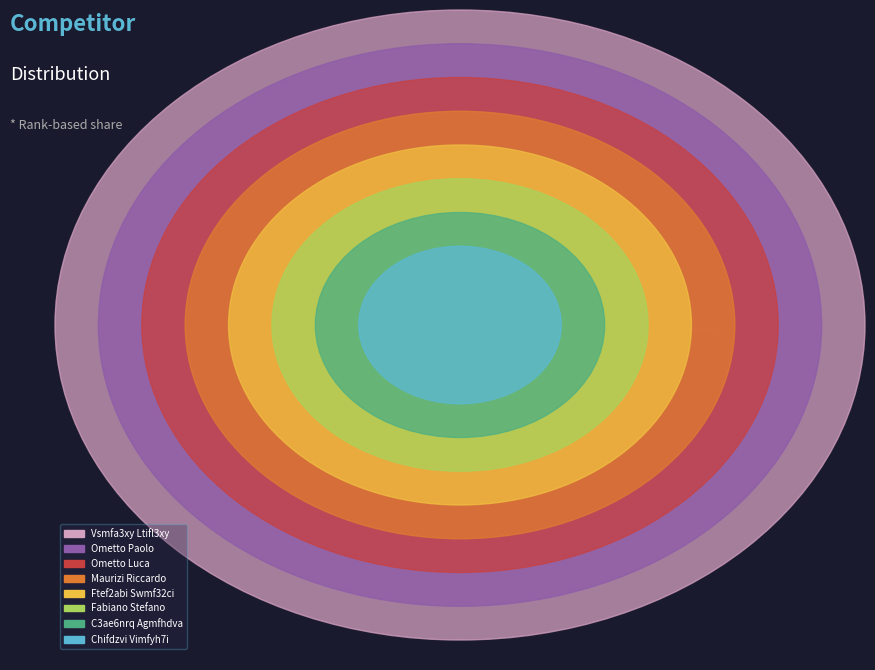

The Chifdzvi Vimfyh7i slice represents 1% of the pie. True or false?

False